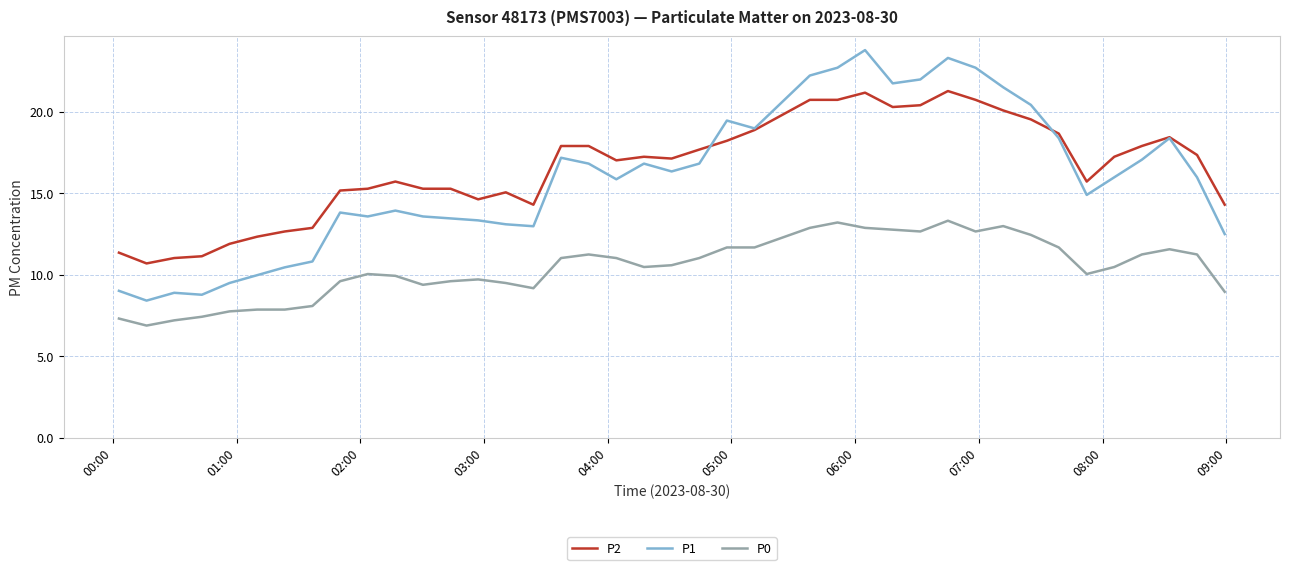

True or false: P0 and P1 intersect in this chart.

False